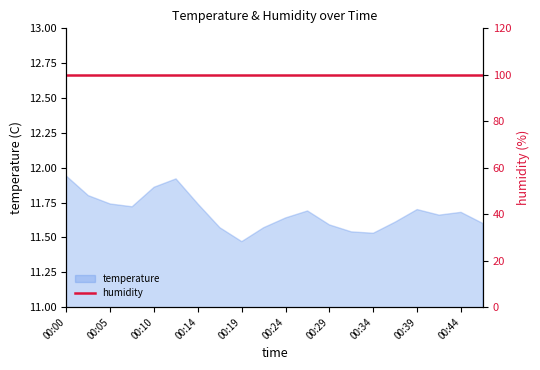

What is the minimum value shown in the chart?

11.5